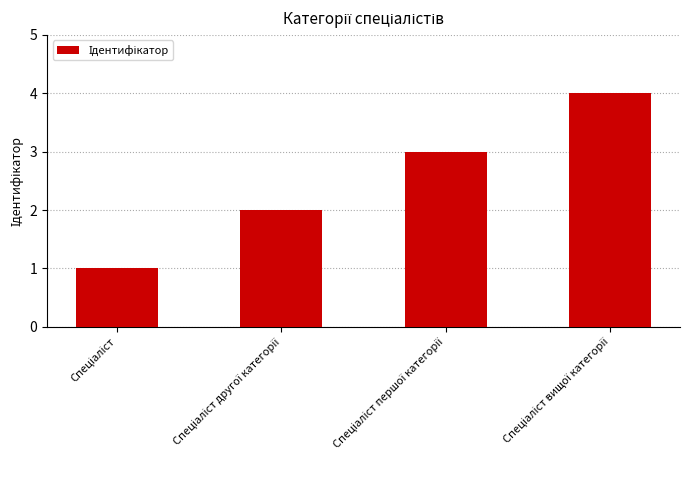

What is the difference between the maximum and minimum values?

3